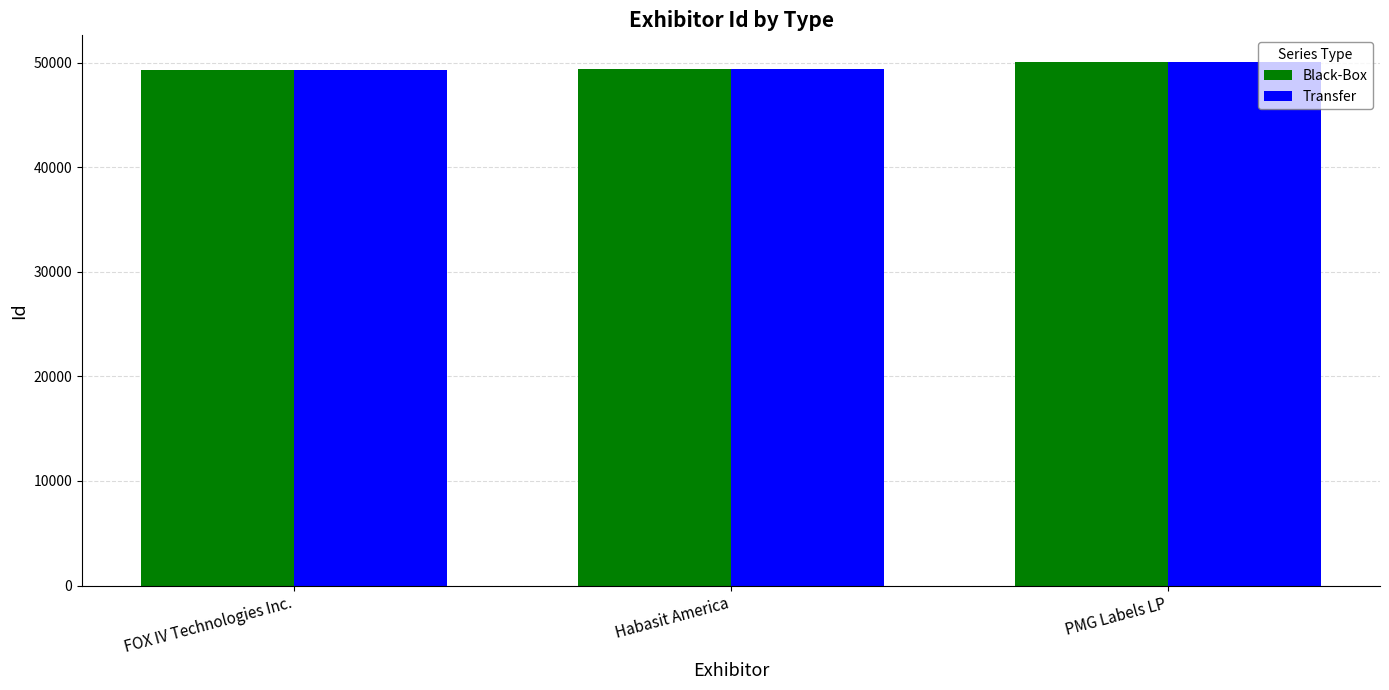

What are all the series names shown in the legend?

Black-Box, Transfer